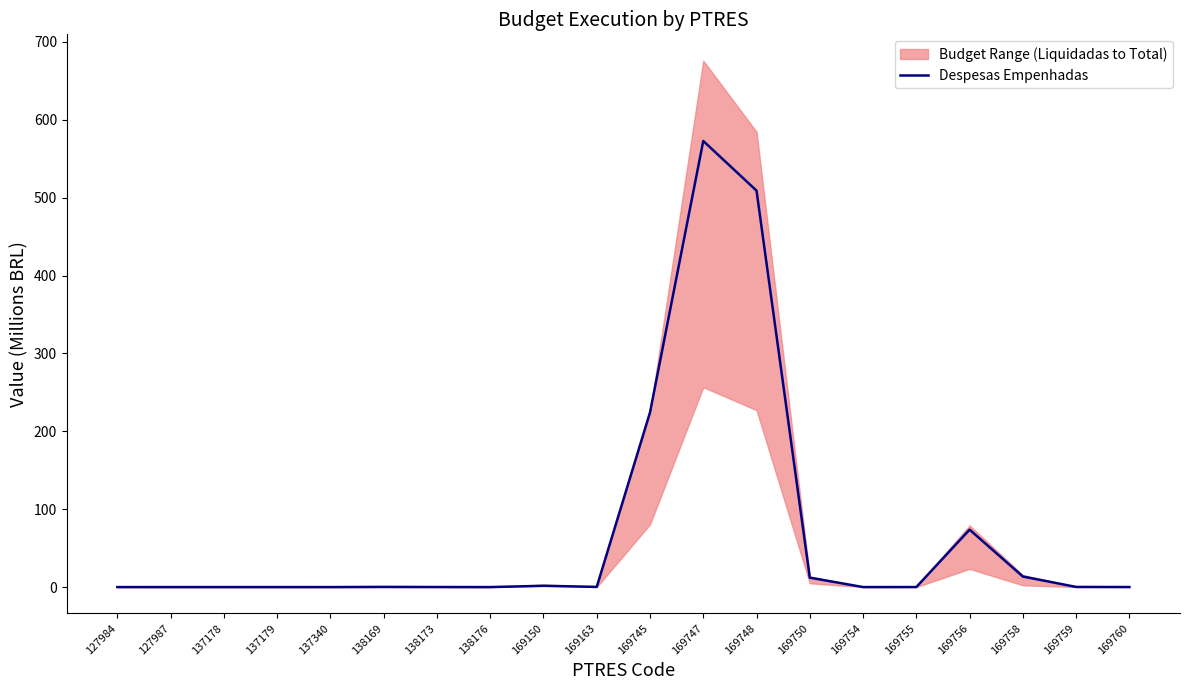

Where is the data nearest to the value 286?

169745